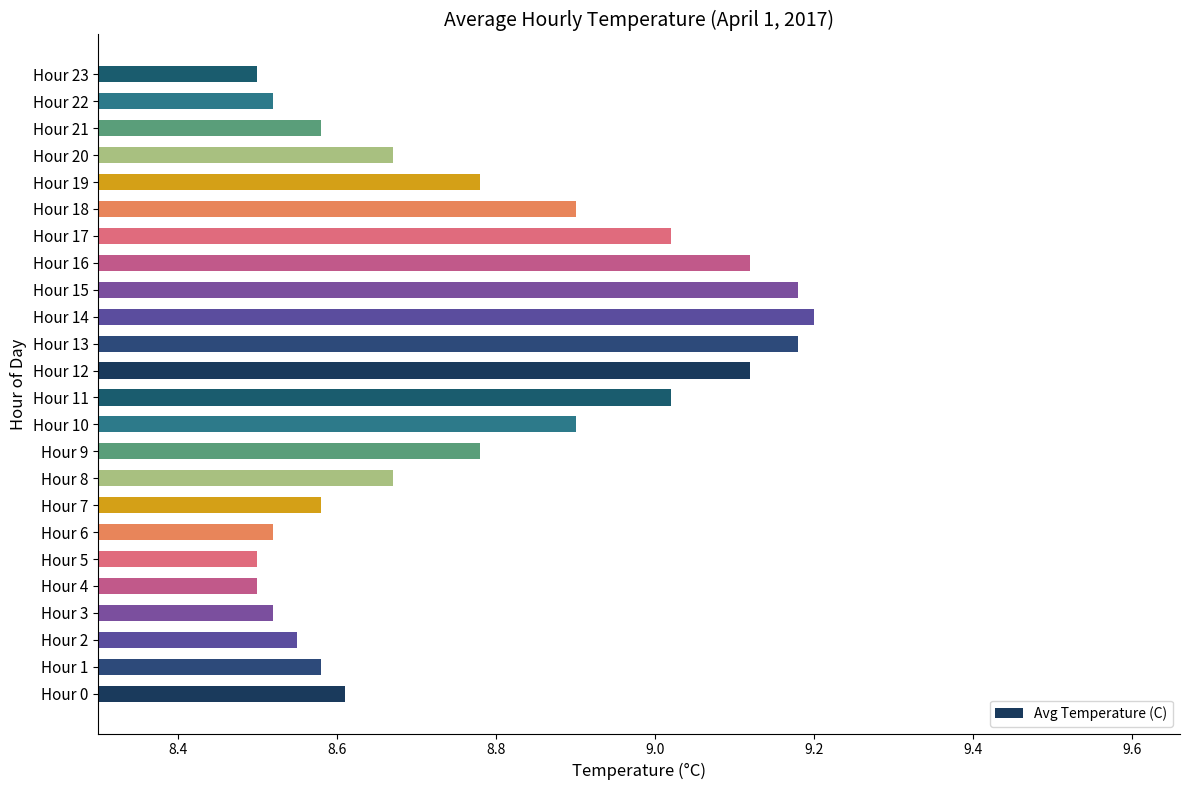

What is the ratio of the value at Hour 2 to the value at Hour 23?

1.0